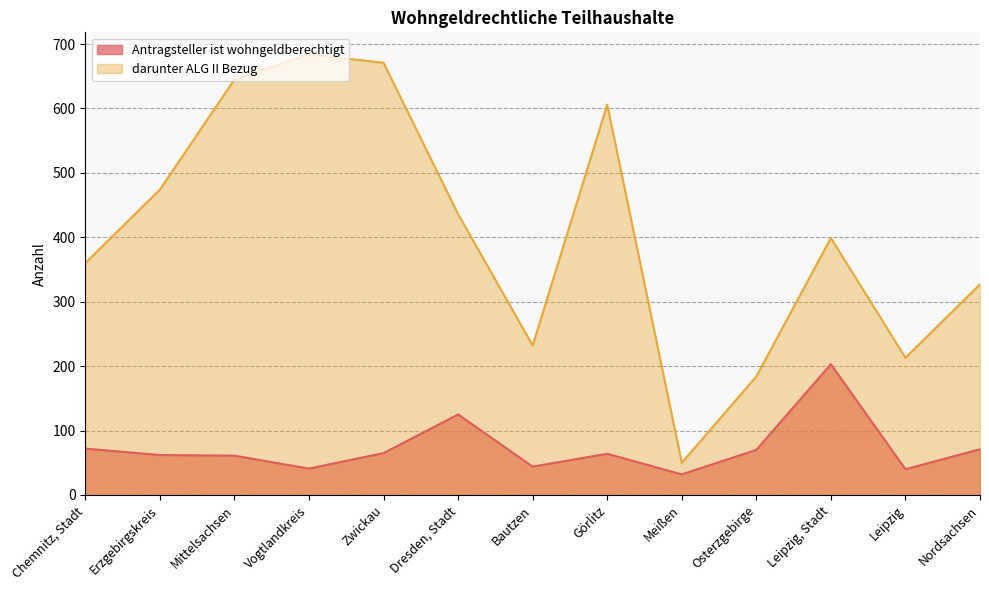

What is the value of the Antragsteller ist wohngeldberechtigt point at the 5th from the left?

65